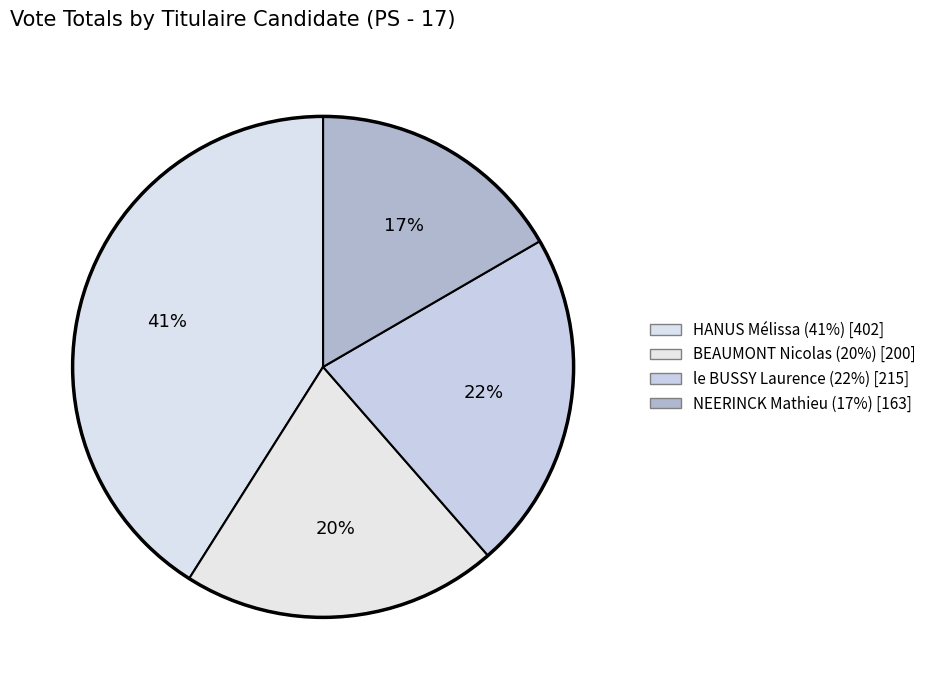

To the nearest percent, what portion does BEAUMONT Nicolas represent?

20%